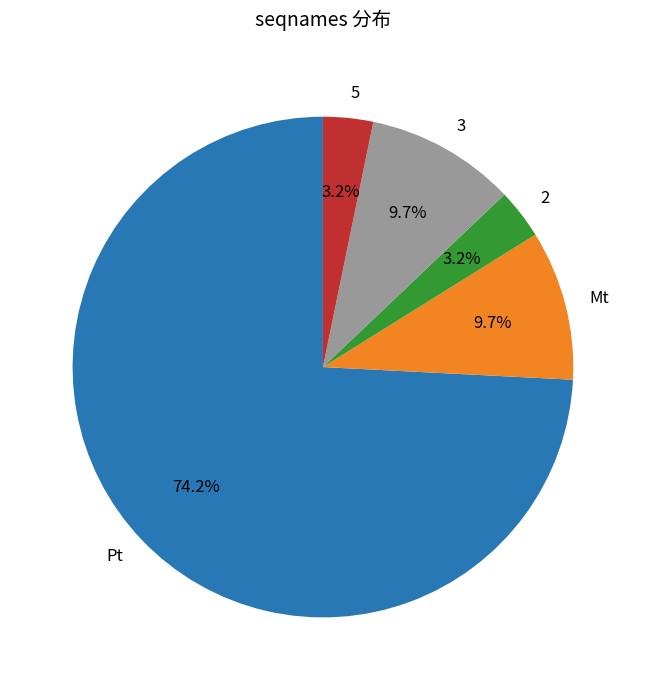

Is it true that Pt is 74% of the pie?

True